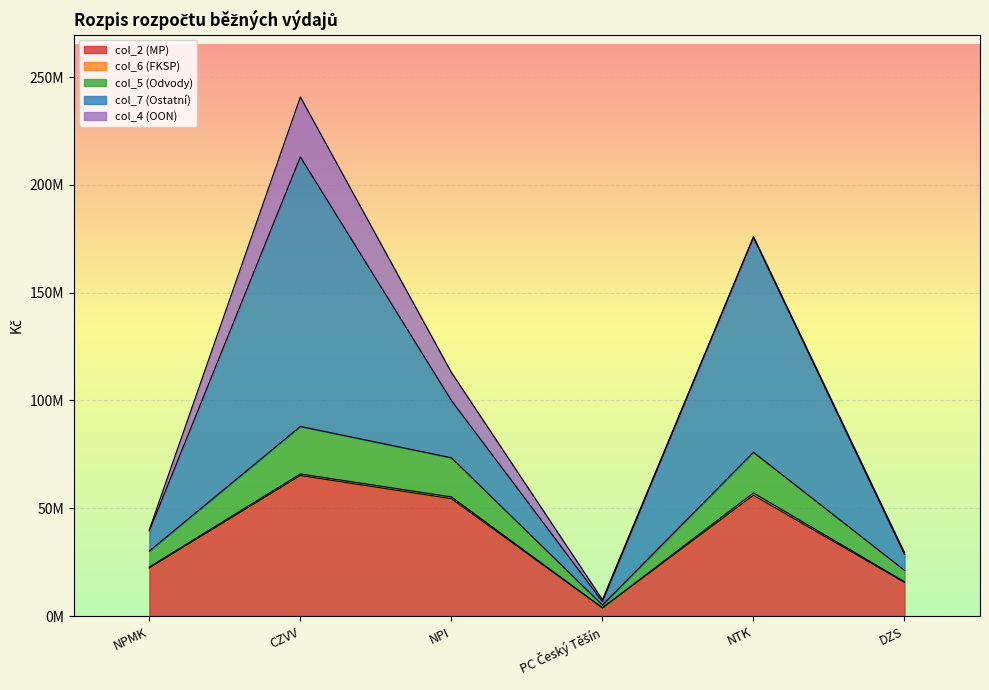

Rank the series by their maximum value, from lowest to highest.

col_6 (FKSP), col_5 (Odvody), col_4 (OON), col_2 (MP), col_7 (Ostatní)